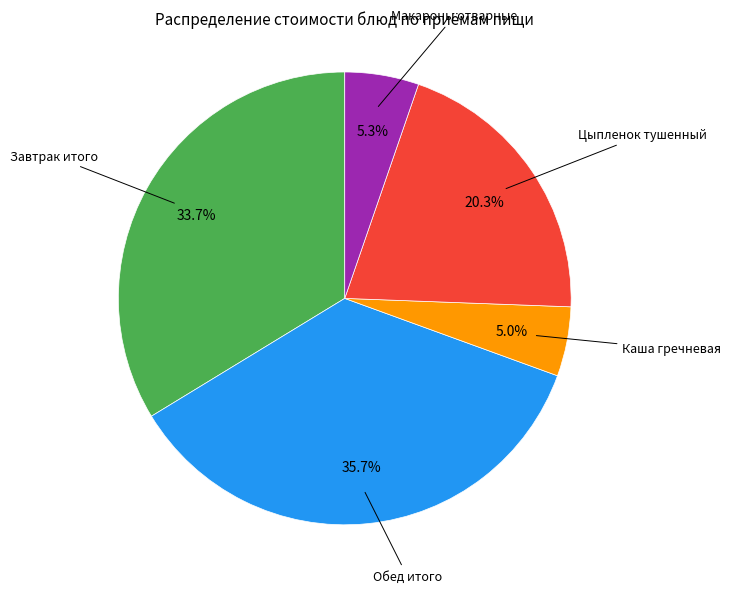

Is there any slice that represents more than half of the pie?

No